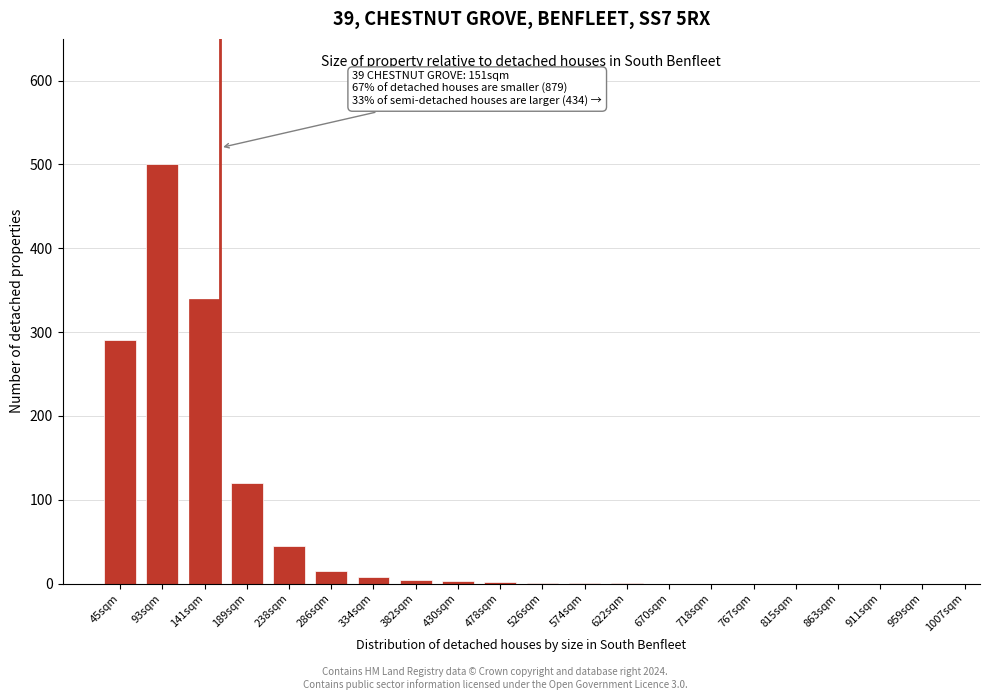

Which category has the highest value across all series?

93sqm